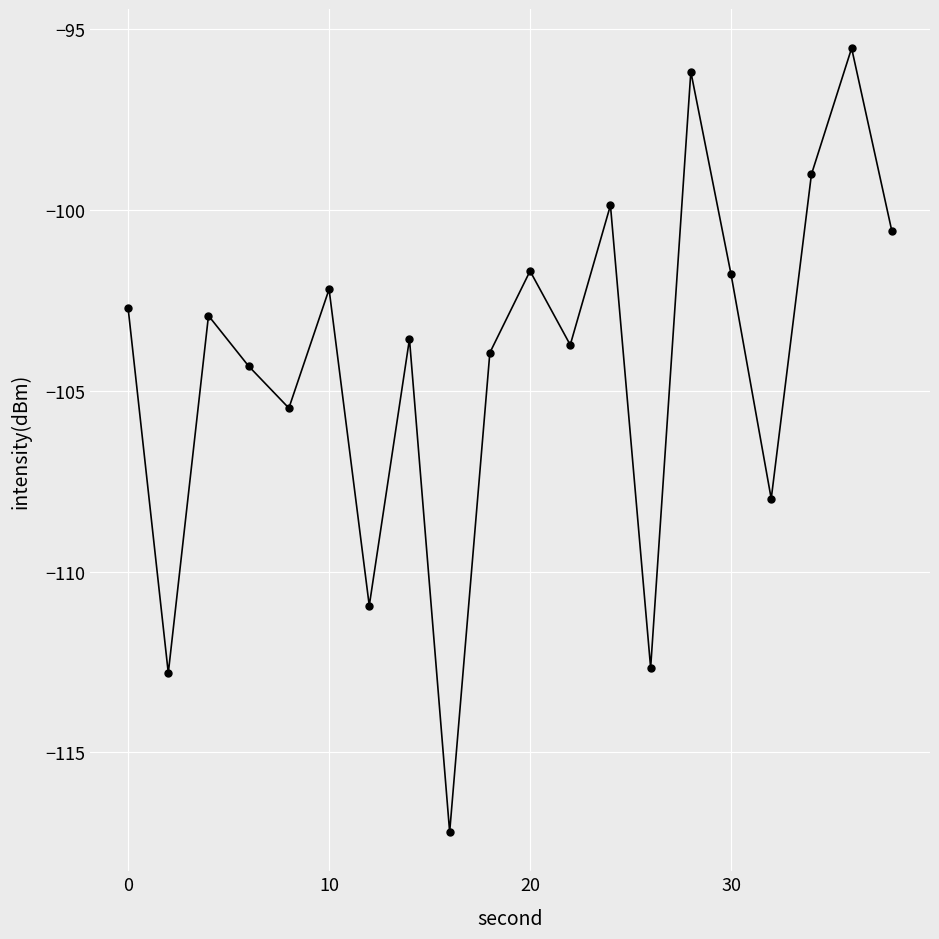

True or false: there are more than 1 points higher than both neighbors.

True